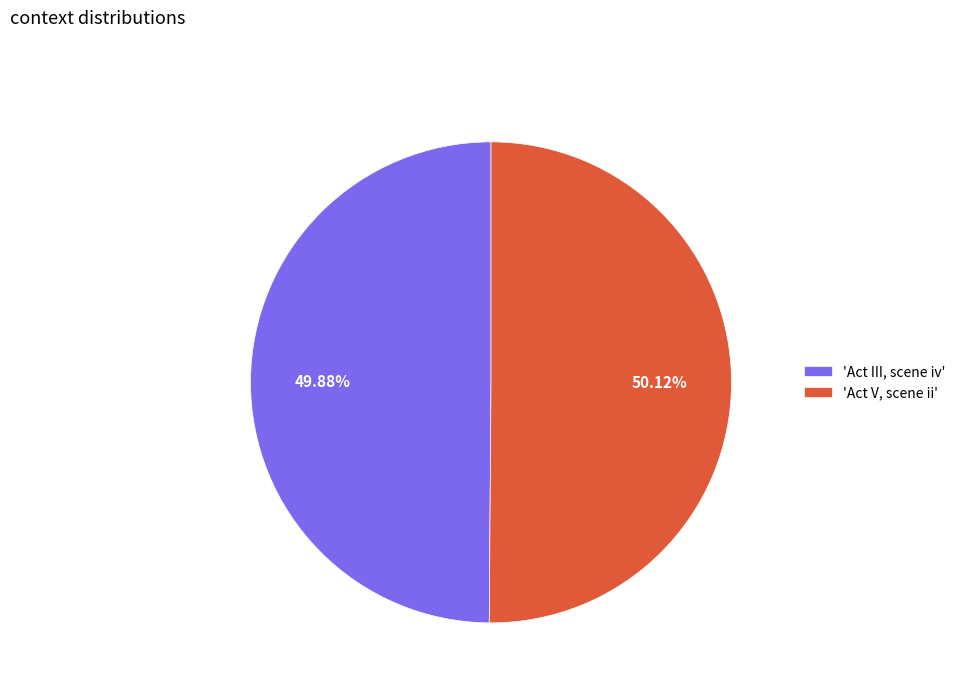

Approximately how many times larger is the value at 'Act III, scene iv' compared to 'Act V, scene ii'?

1.0